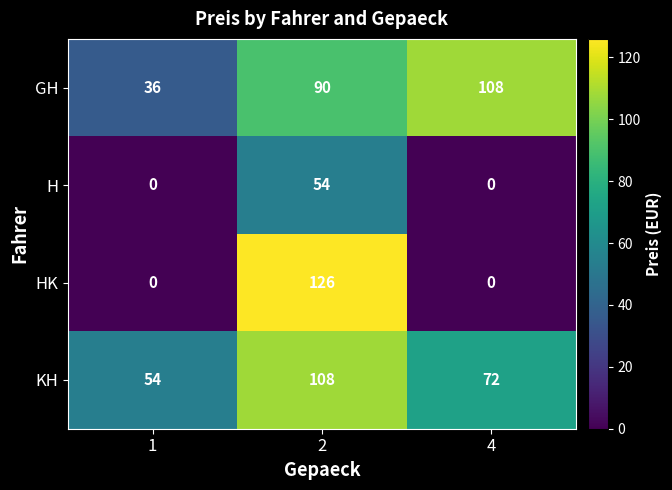

Rank the categories by KH value from highest to lowest.

2, 4, 1